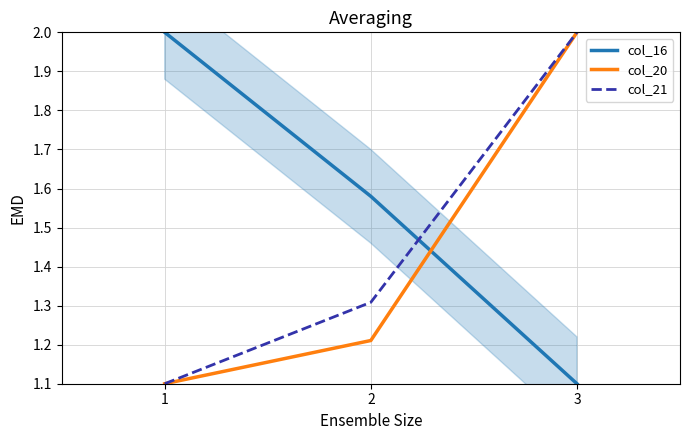

How many data points does each series have?

3